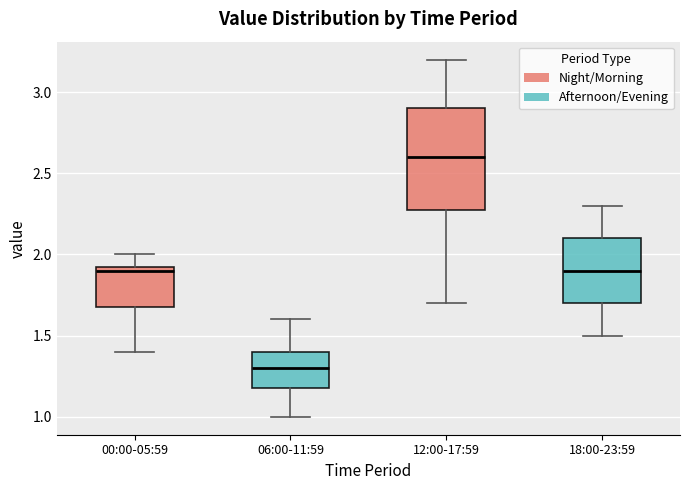

Comparing the boxes themselves (not the whiskers), which one is the tallest?

12:00-17:59